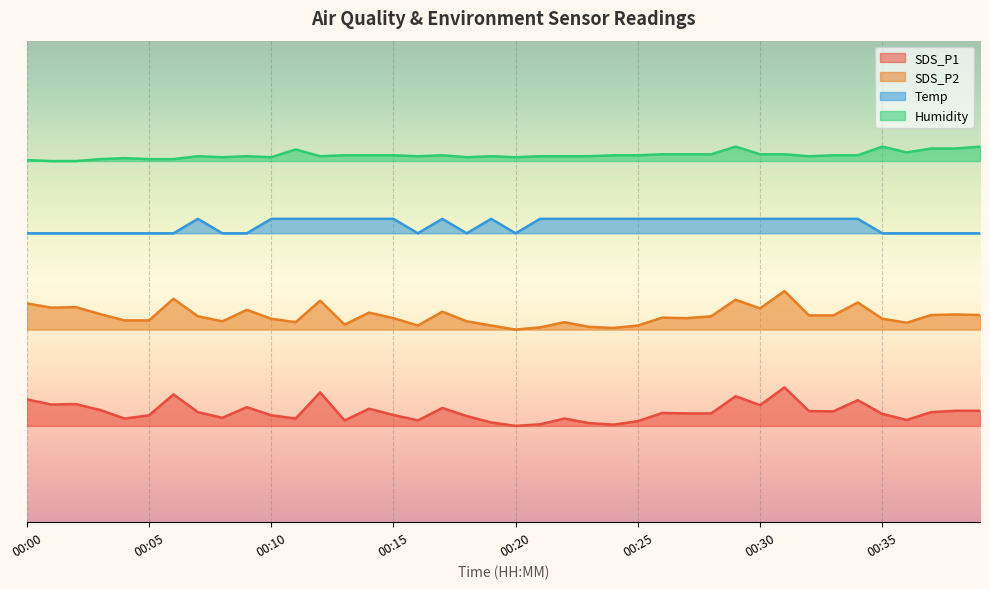

How many values in the Temp series are below 63?

17